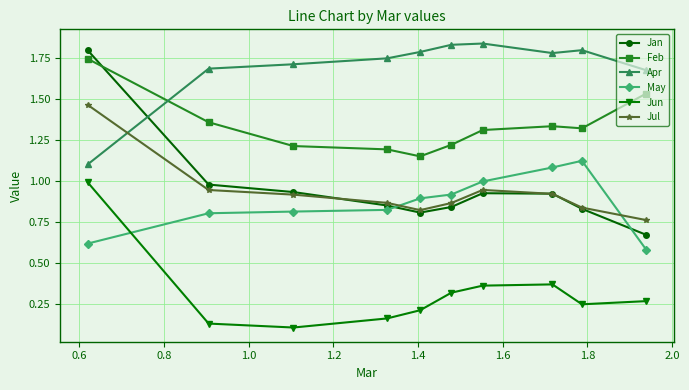

At how many categories does at least one series exceed 0?

10